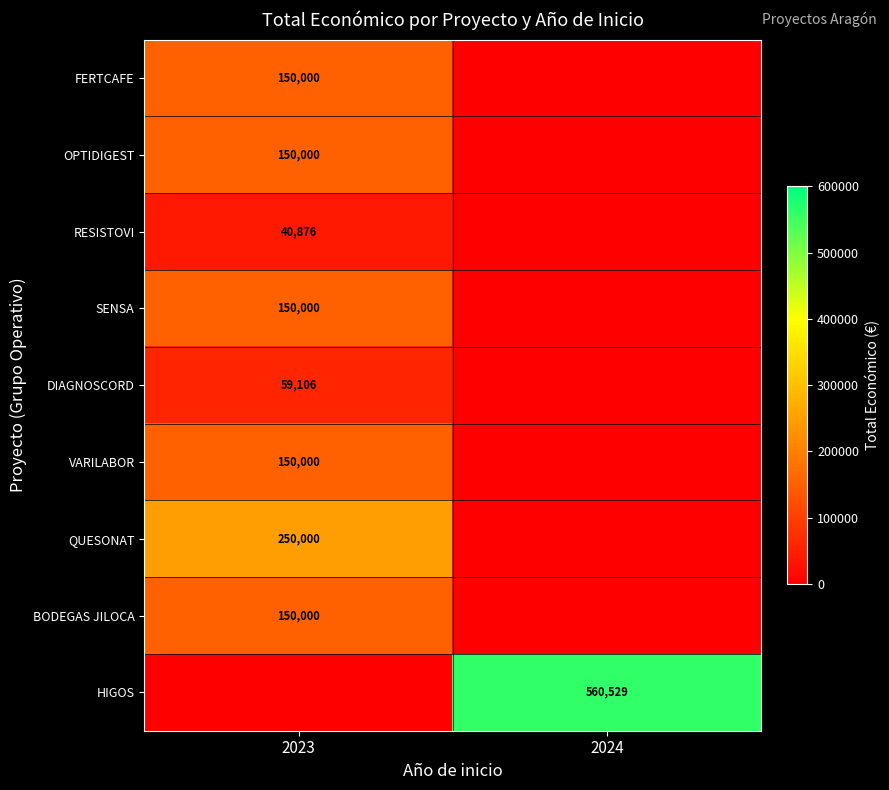

True or false: RESISTOVI has a value of 18048 at 2023.

False